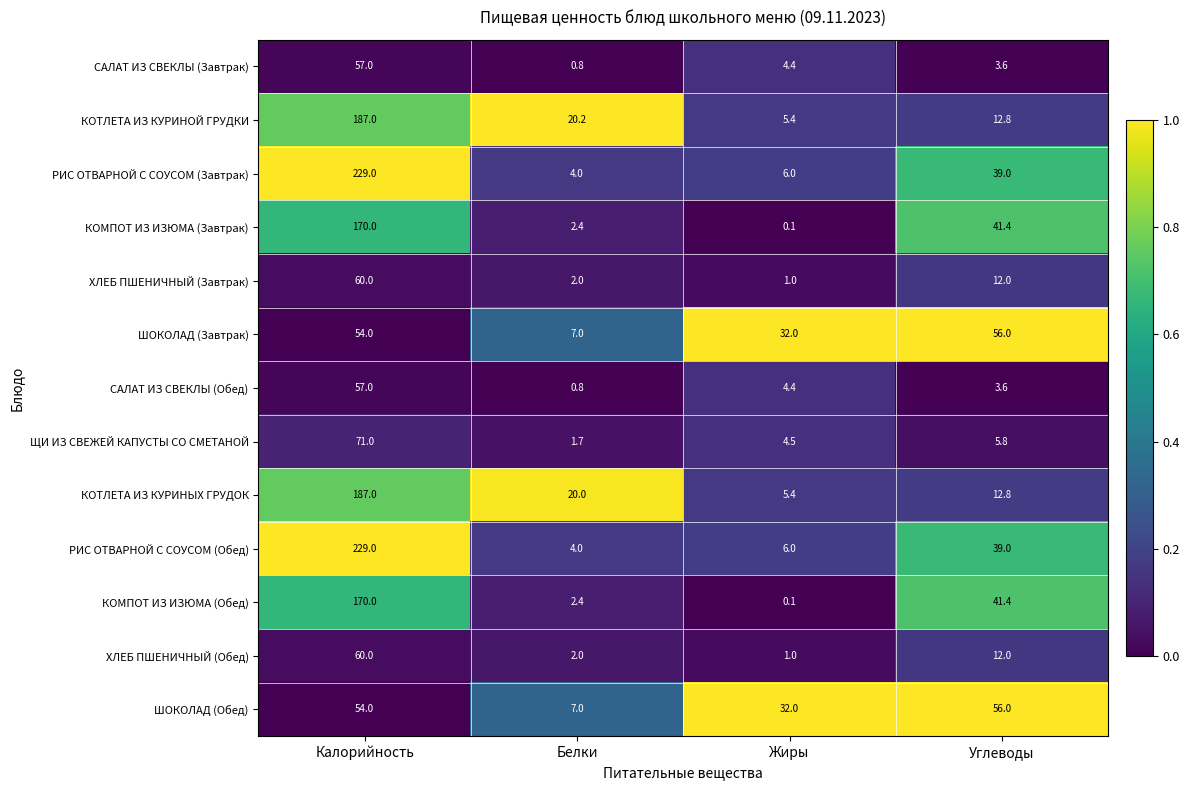

The value of КОТЛЕТА ИЗ КУРИНЫХ ГРУДОК at Углеводы is 22.2. True or false?

False